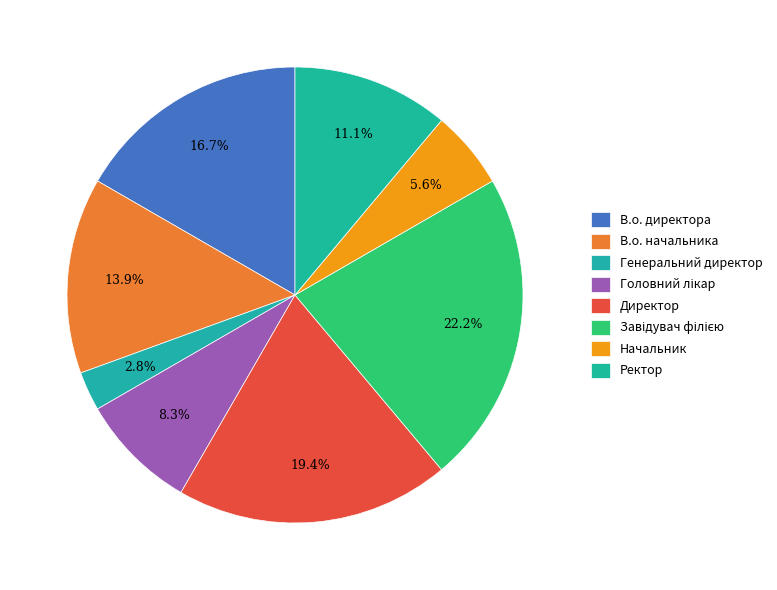

Does Генеральний директор account for over 50% of the chart?

No